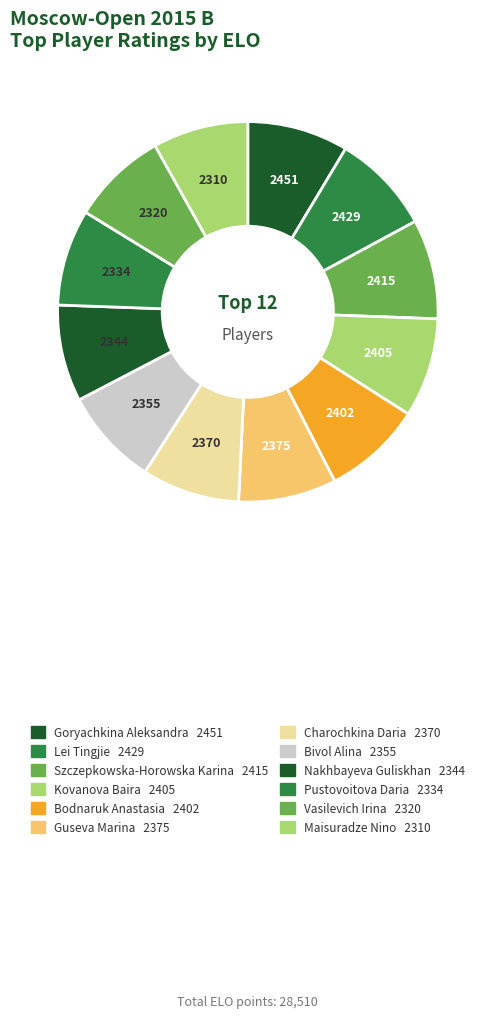

Does Bodnaruk Anastasia account for over 50% of the chart?

No